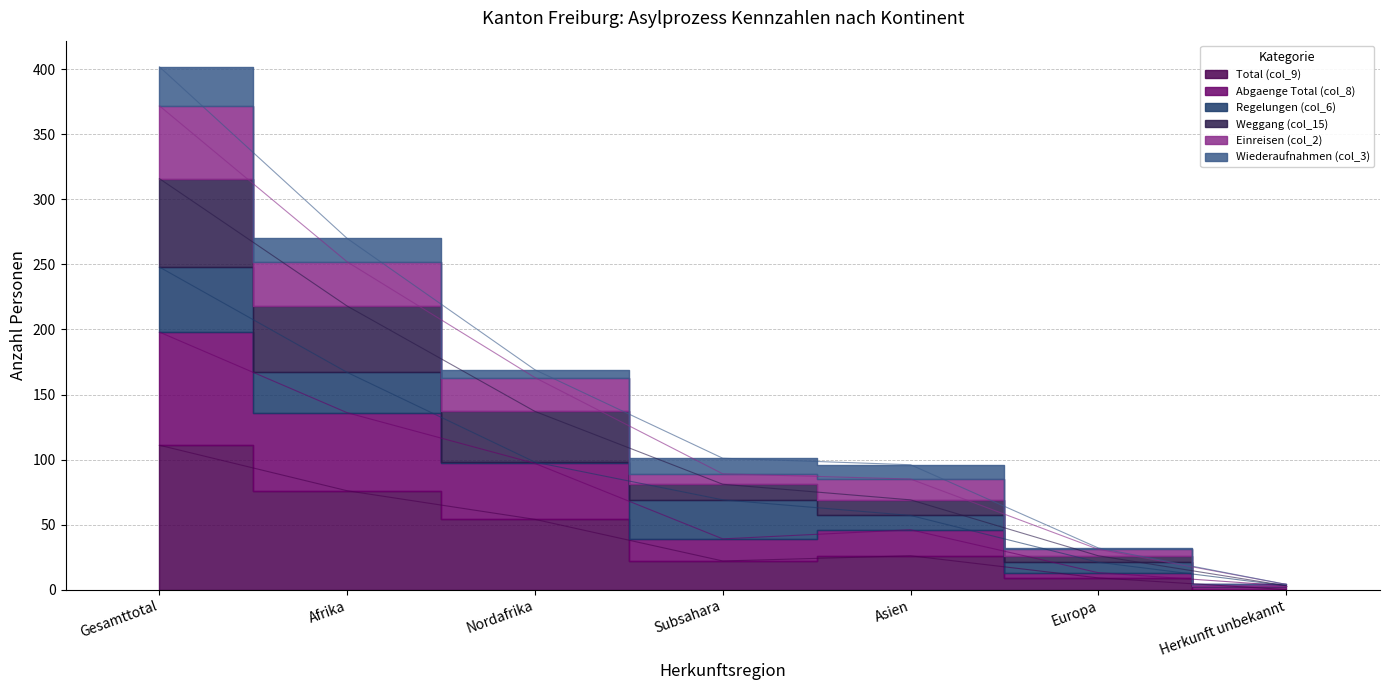

At which category is the sum across all series the highest?

Gesamttotal